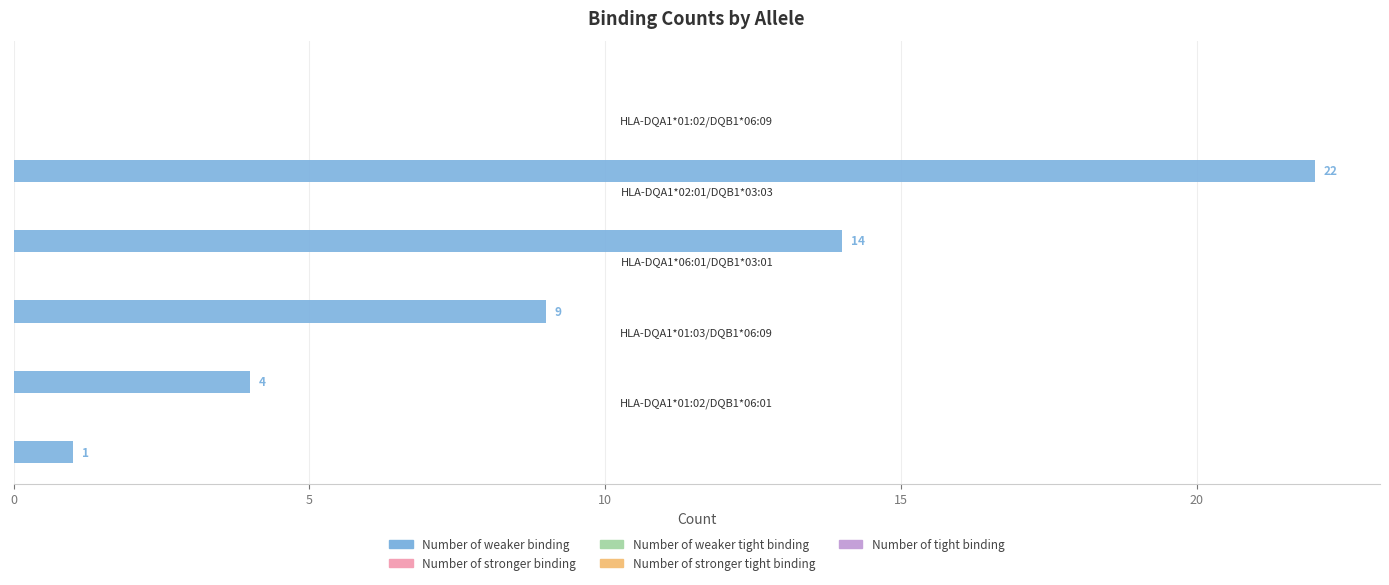

What is the average value?

10